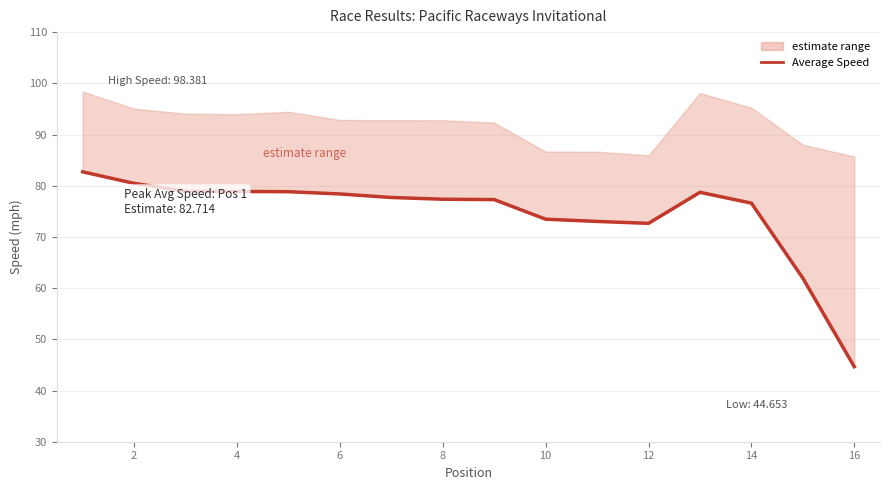

Count the number of values greater than 77.

10